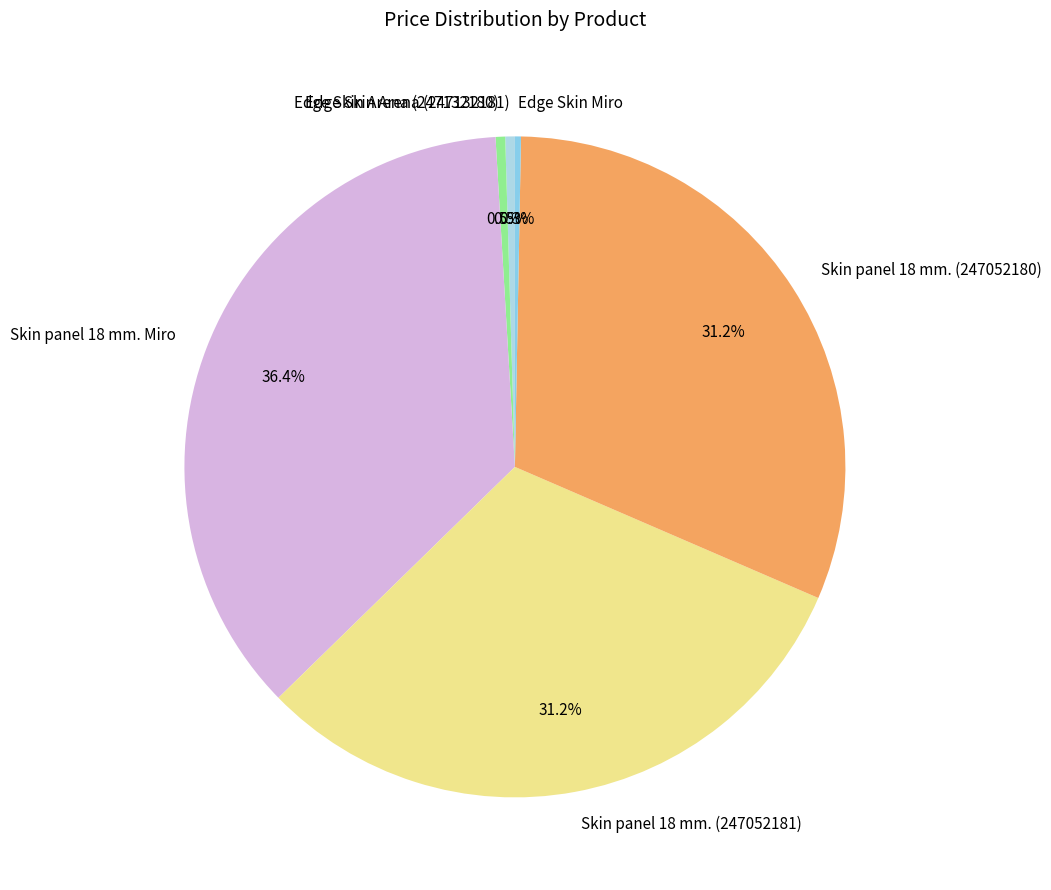

True or false: Skin panel 18 mm. (247052180) accounts for 19% of the total.

False